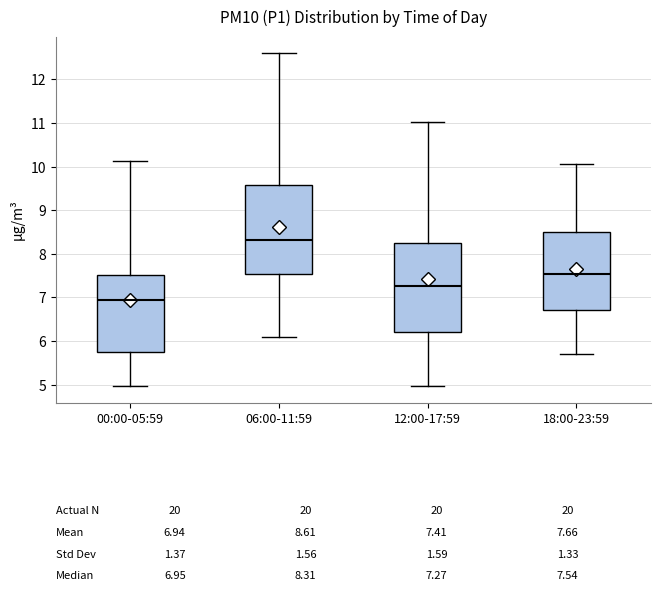

Which box has the highest median line?

06:00-11:59